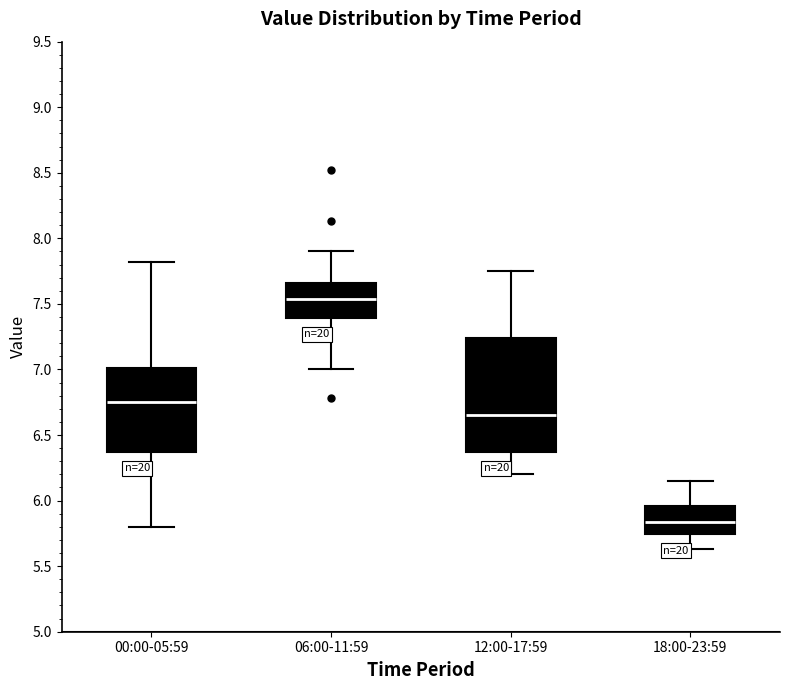

Where does the median line of the box for 18:00-23:59 sit on the y-axis? The values are not printed on the chart, so give them approximately, as read against the axis.

5.85